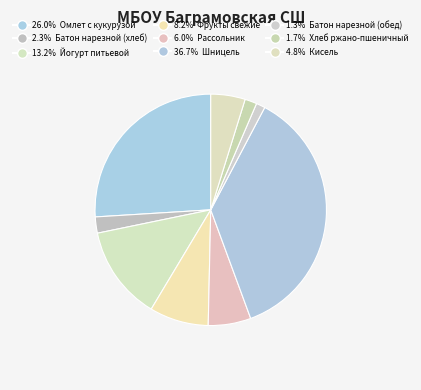

To the nearest percent, what is the average slice percentage?

11%